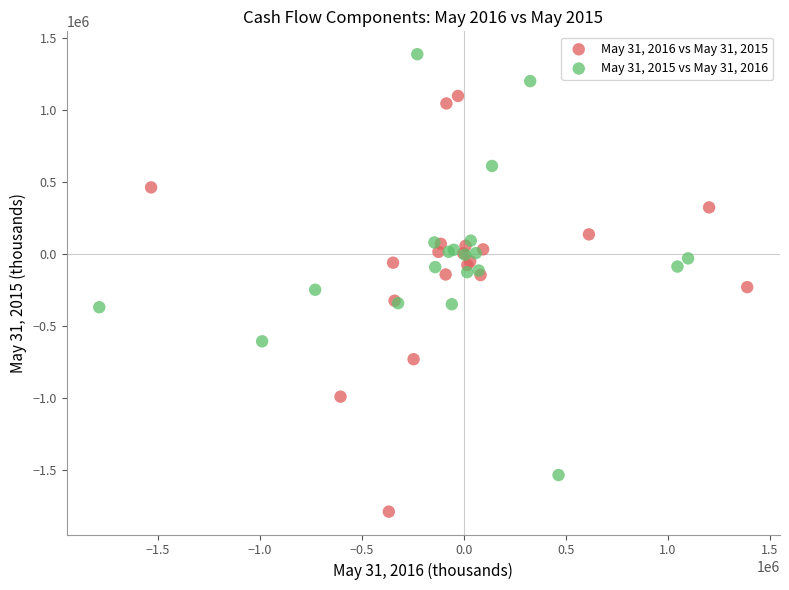

Which series contains the lowest Y value?

May 31, 2016 vs May 31, 2015